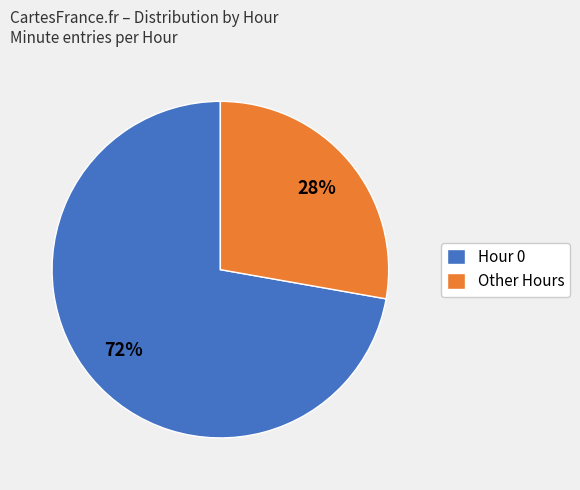

What is the largest slice in the pie chart?

Hour 0